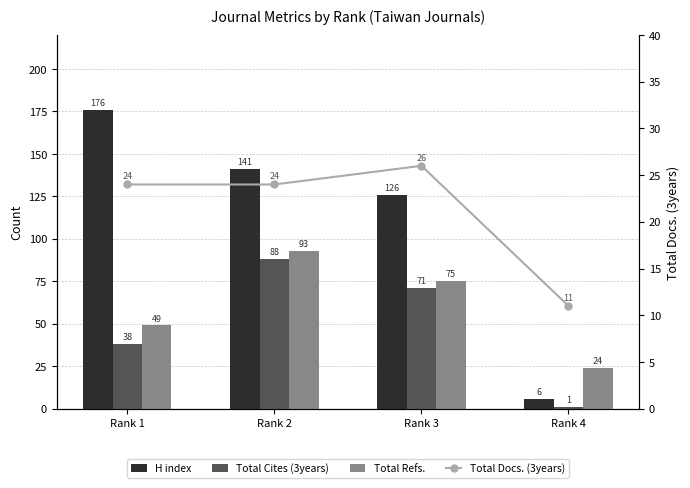

What is the difference between the Total Refs. values at Rank 1 and Rank 4?

25